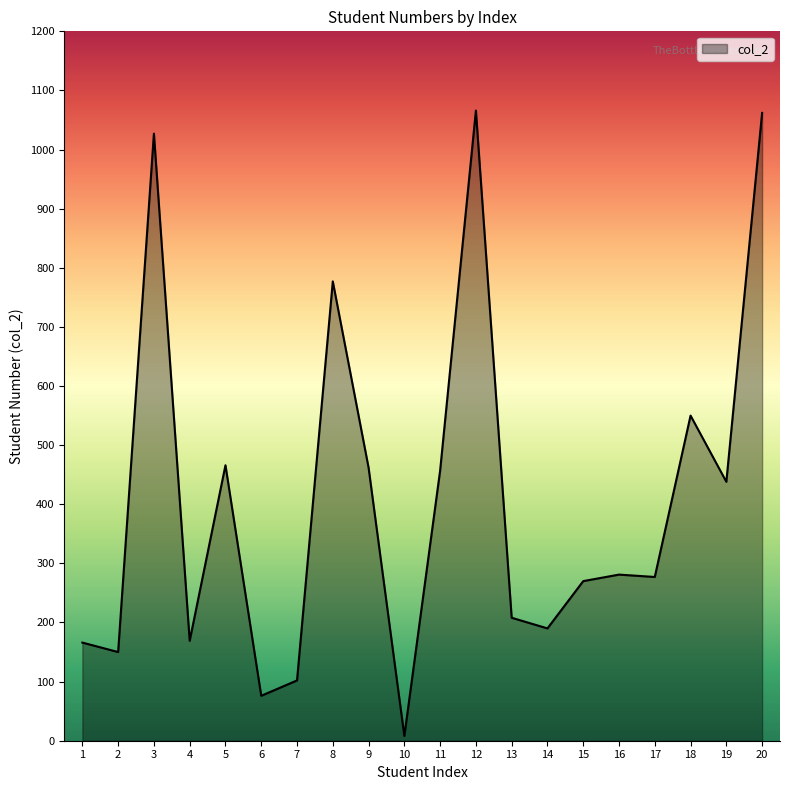

What is the difference between the maximum and minimum values?

1058